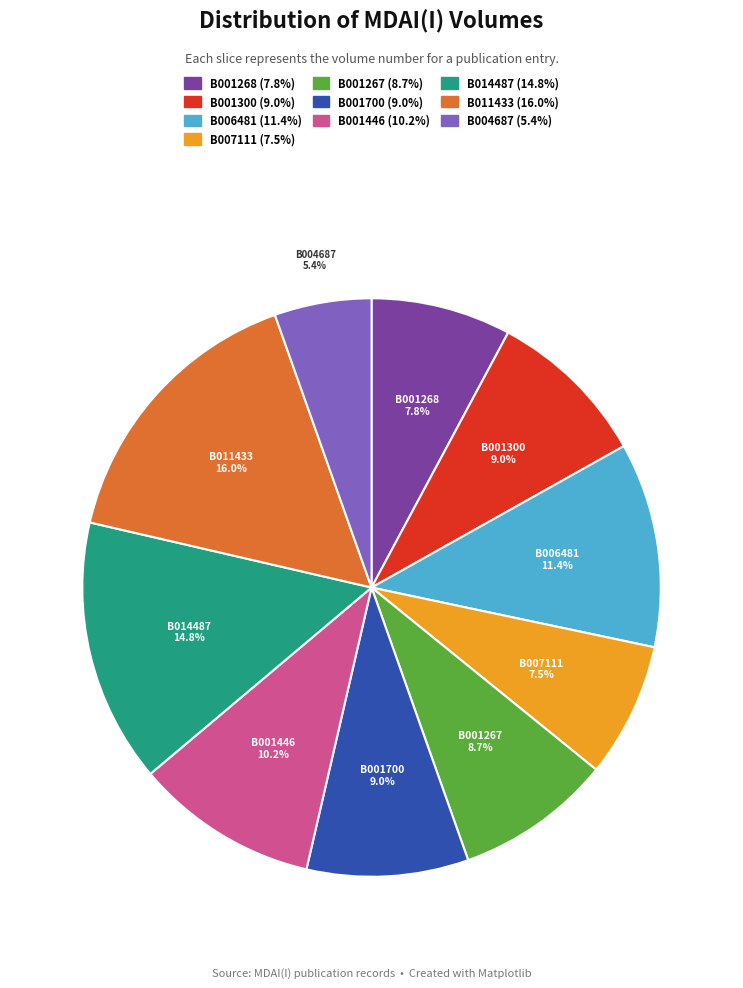

What percentage is the B011433 slice, to the nearest percent?

16%